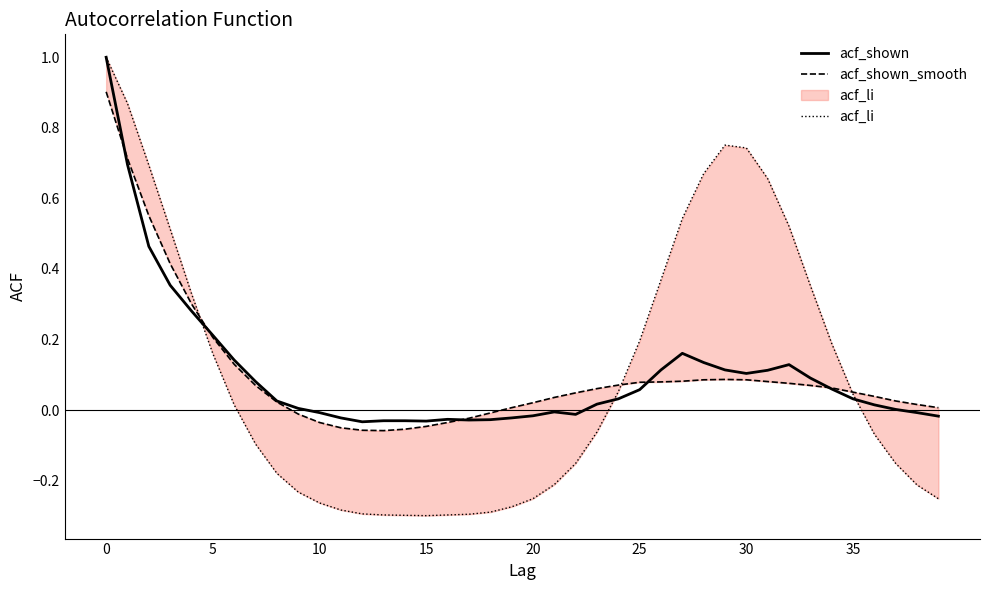

Which series has the largest total across all categories?

acf_shown